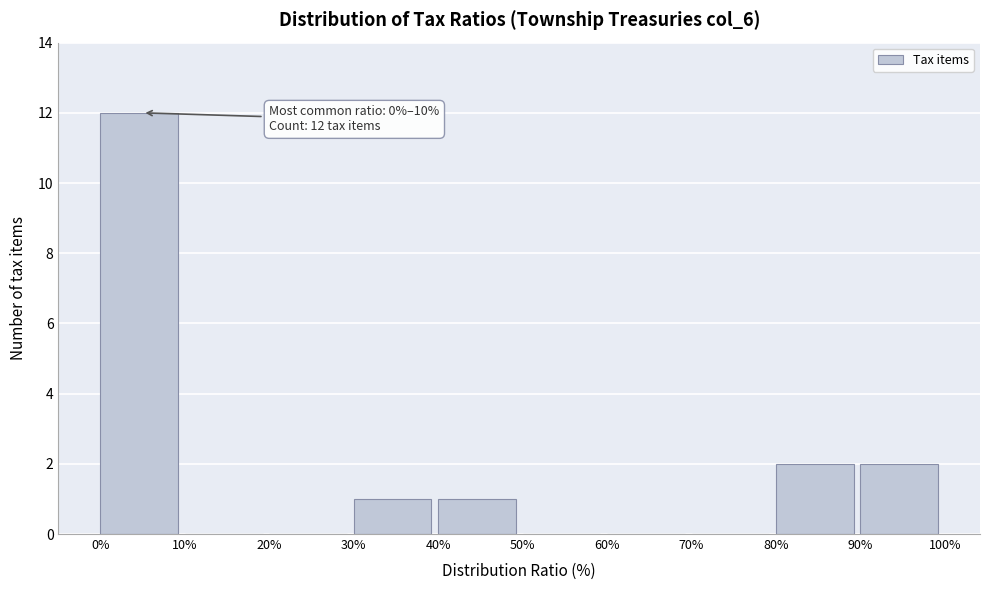

Over which range of the x-axis is the bar tallest?

0% to 10%